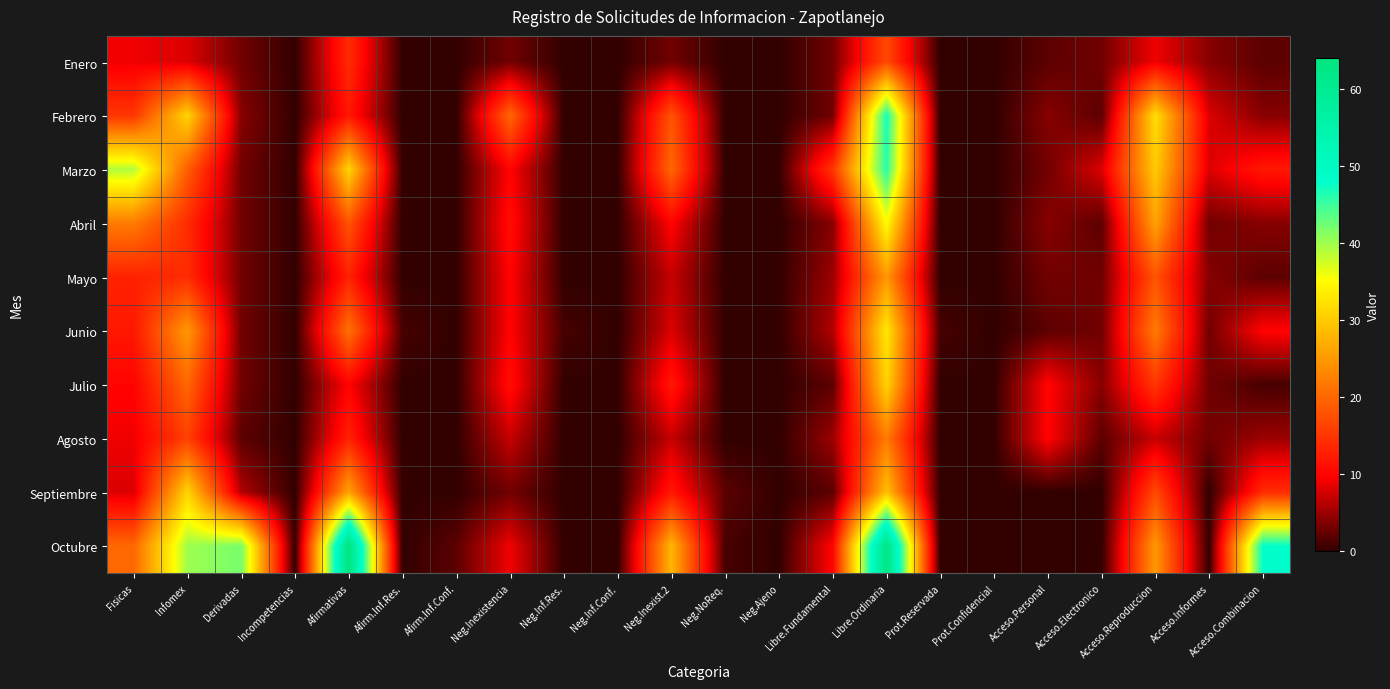

Between Fisicas and Neg.Inexist.2, which is larger?

Fisicas